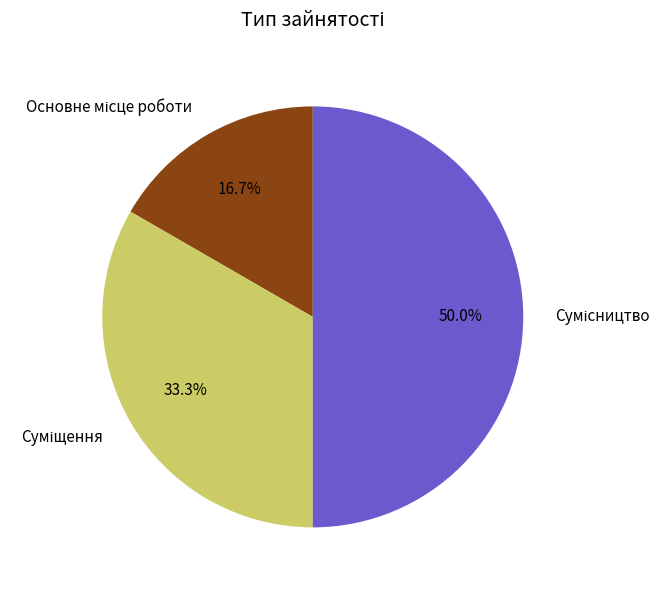

Rank the categories by value from highest to lowest.

Сумісництво, Суміщення, Основне місце роботи